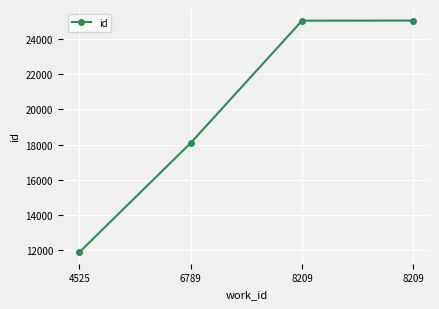

How many categories are shown in the chart?

4